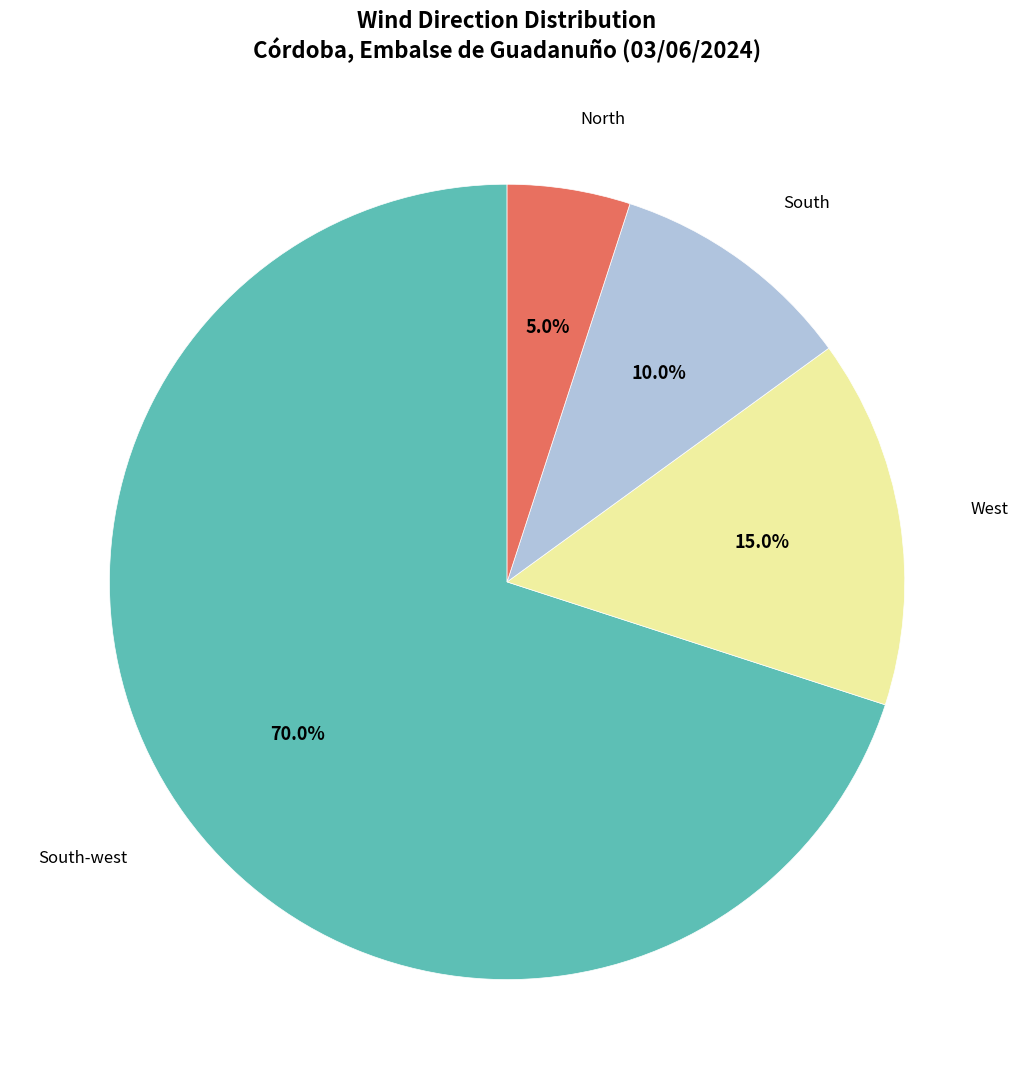

To the nearest percent, what is the combined percentage of South-west and North?

75%